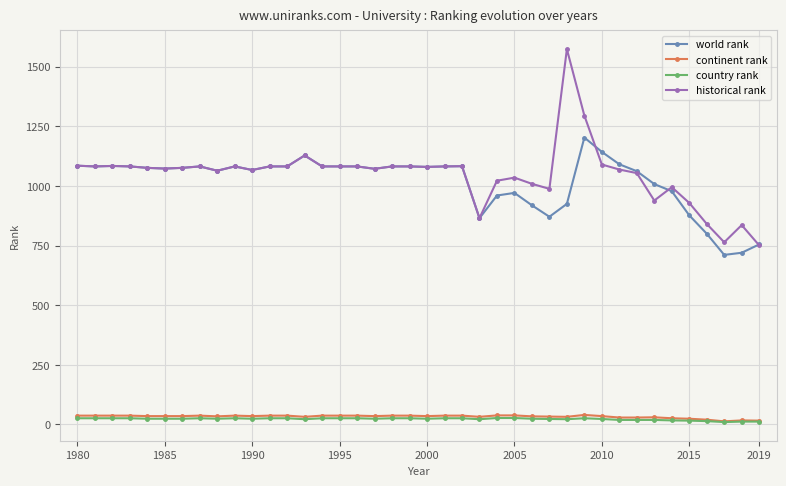

What is the maximum value for world rank?

1203